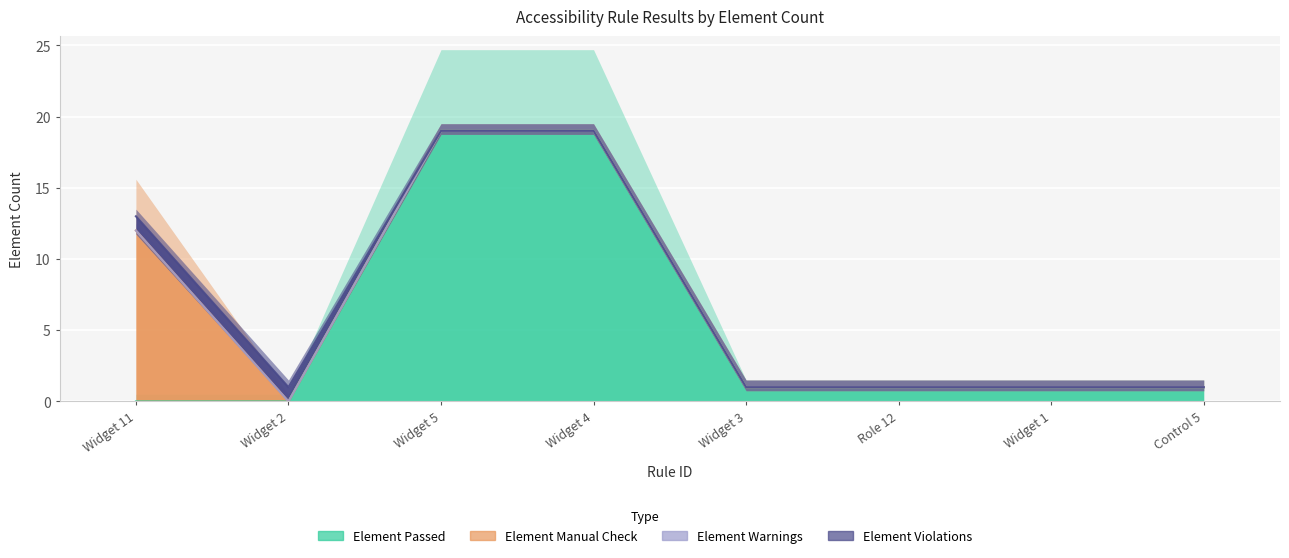

True or false: Element Violations and Element Warnings cross at least once.

False